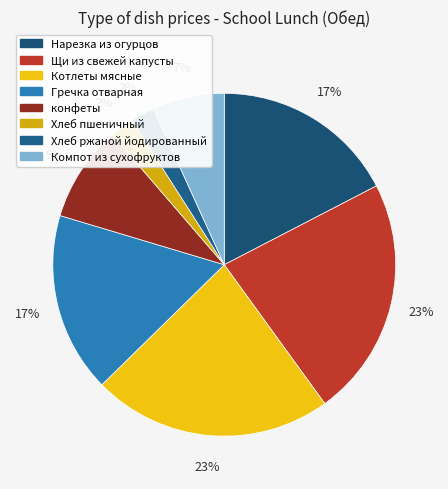

Rank the categories by value from lowest to highest.

Хлеб пшеничный, Хлеб ржаной йодированный, Компот из сухофруктов, конфеты, Гречка отварная, Нарезка из огурцов, Щи из свежей капусты, Котлеты мясные